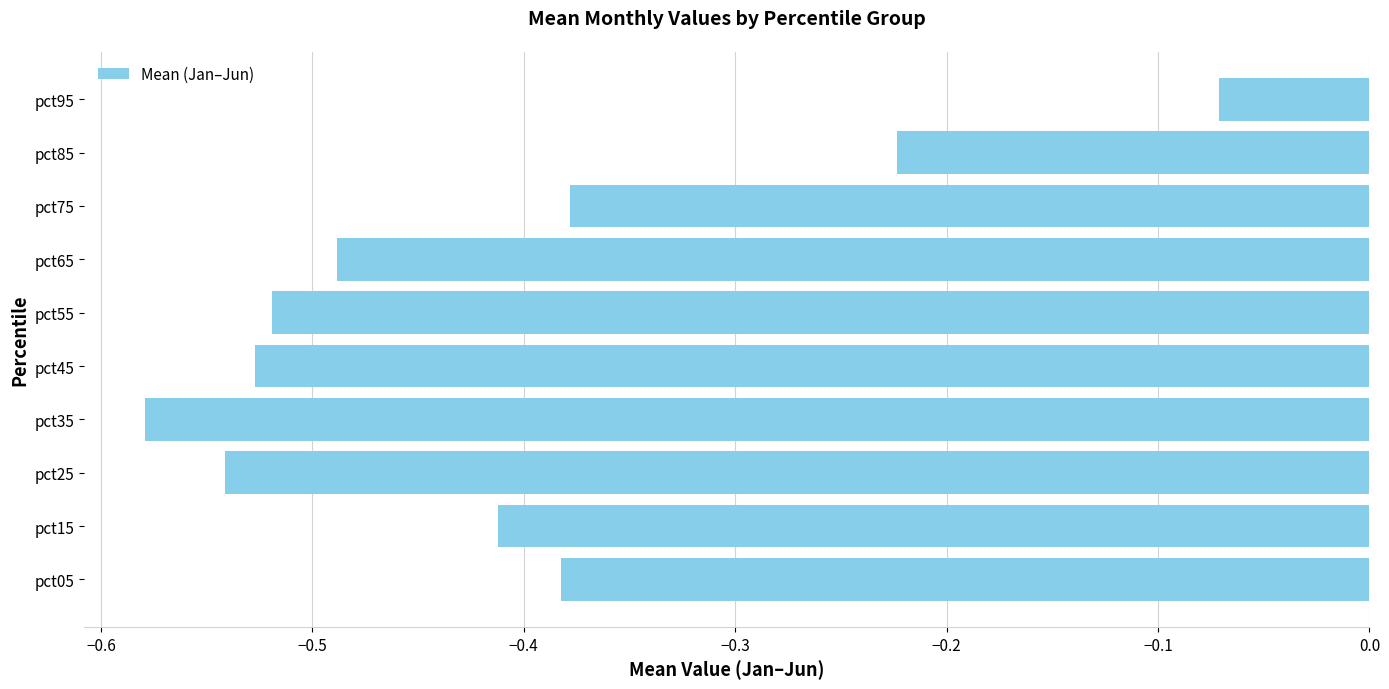

Is it true that the value at pct85 is -0.3?

False